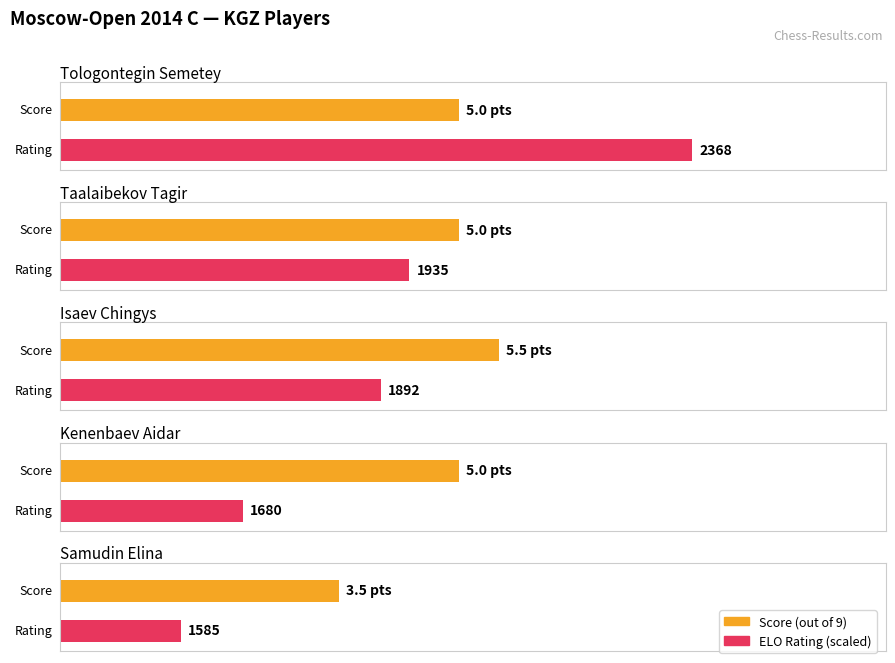

At which category does the chart reach its minimum across all series?

Samudin Elina